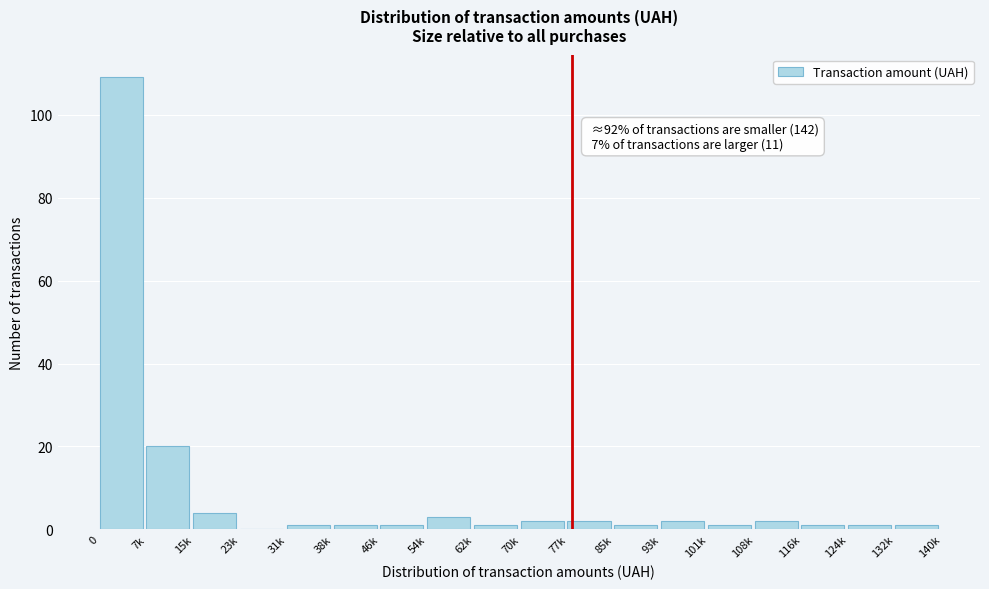

Reading left to right, what are all the values shown in this chart?

0=109	7k=20	15k=4	23k=0	31k=1	38k=1	46k=1	54k=3	62k=1	70k=2	77k=2	85k=1	93k=2	101k=1	108k=2	116k=1	124k=1	132k=1